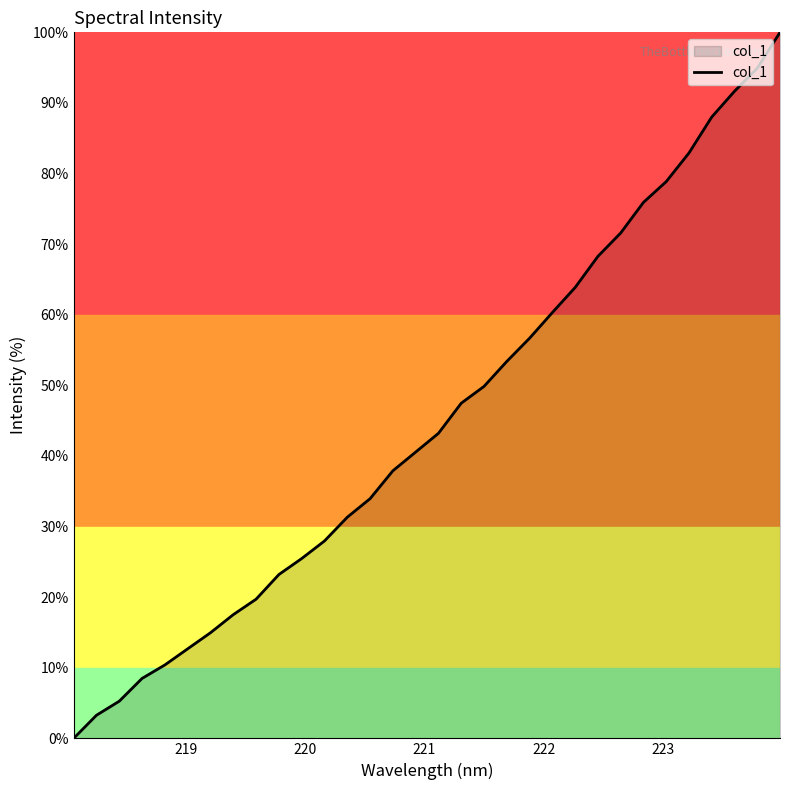

What is the maximum value shown in the chart?

100.0